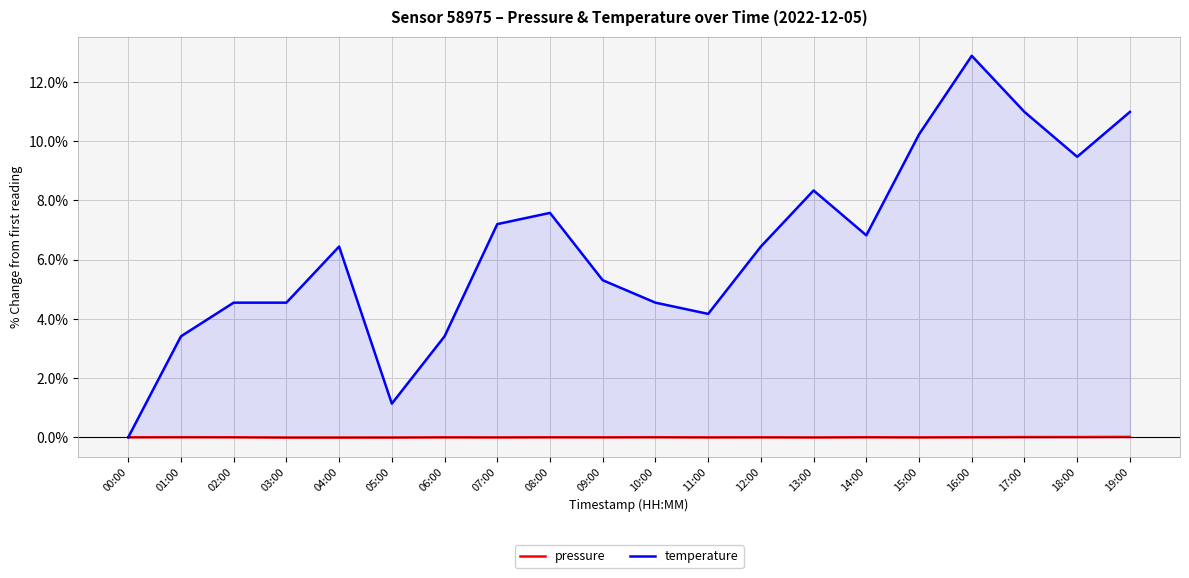

Is it true that pressure equals -0.0 at 15:00?

True